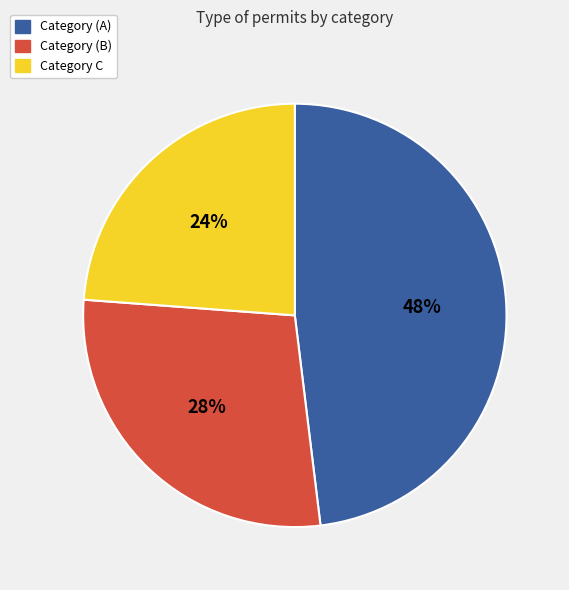

Count the number of slices in the pie.

3